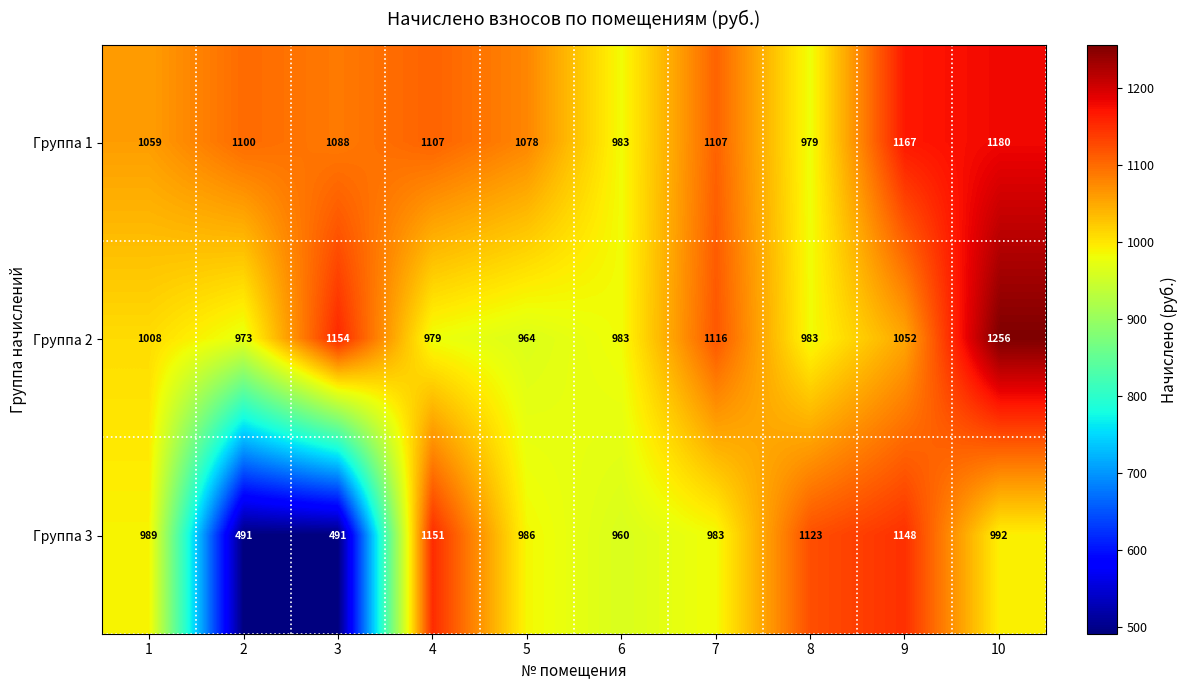

Rank the series at 10 from lowest to highest value.

Группа 3, Группа 1, Группа 2